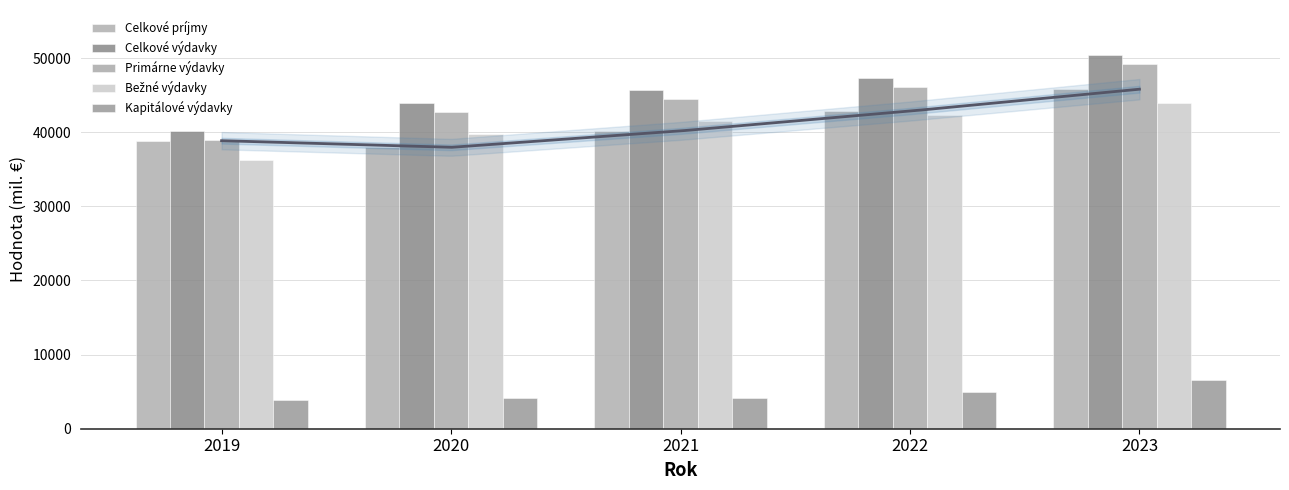

Rank the series by their maximum value, from highest to lowest.

Celkové výdavky, Primárne výdavky, Celkové príjmy, Bežné výdavky, Kapitálové výdavky